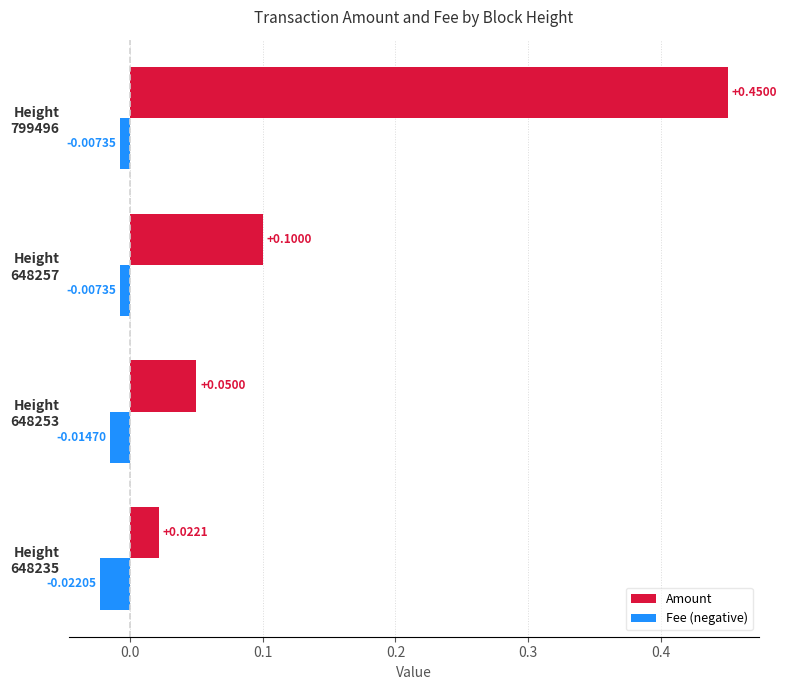

Which series has the largest range (max minus min)?

Amount